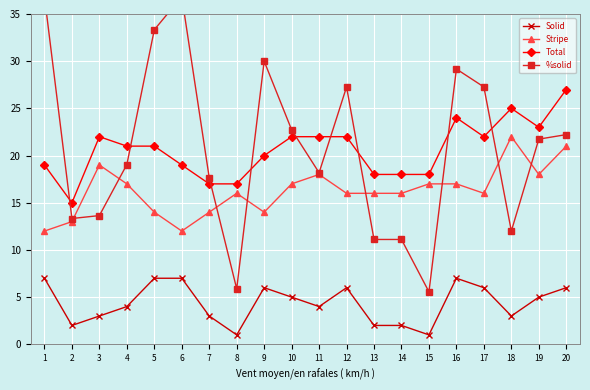

At which category is the sum across all series the highest?

16